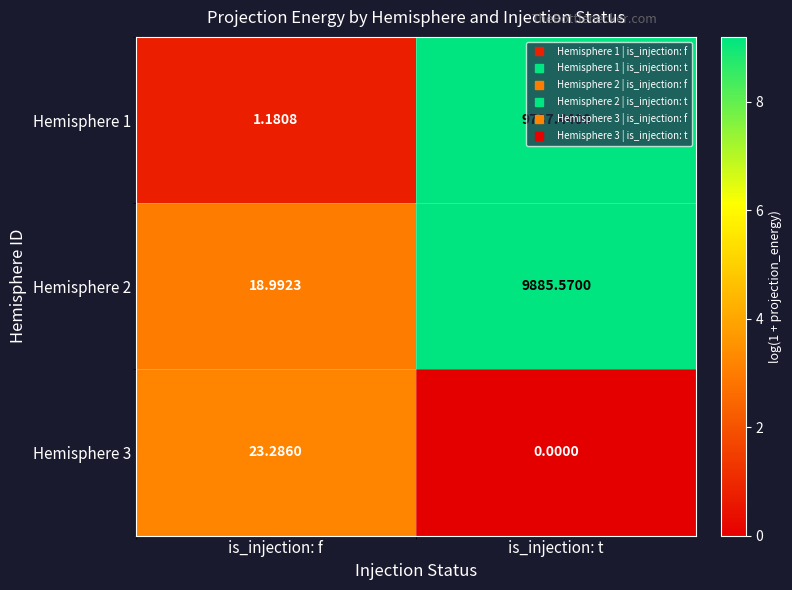

At which category is the sum across all series the highest?

is_injection: t